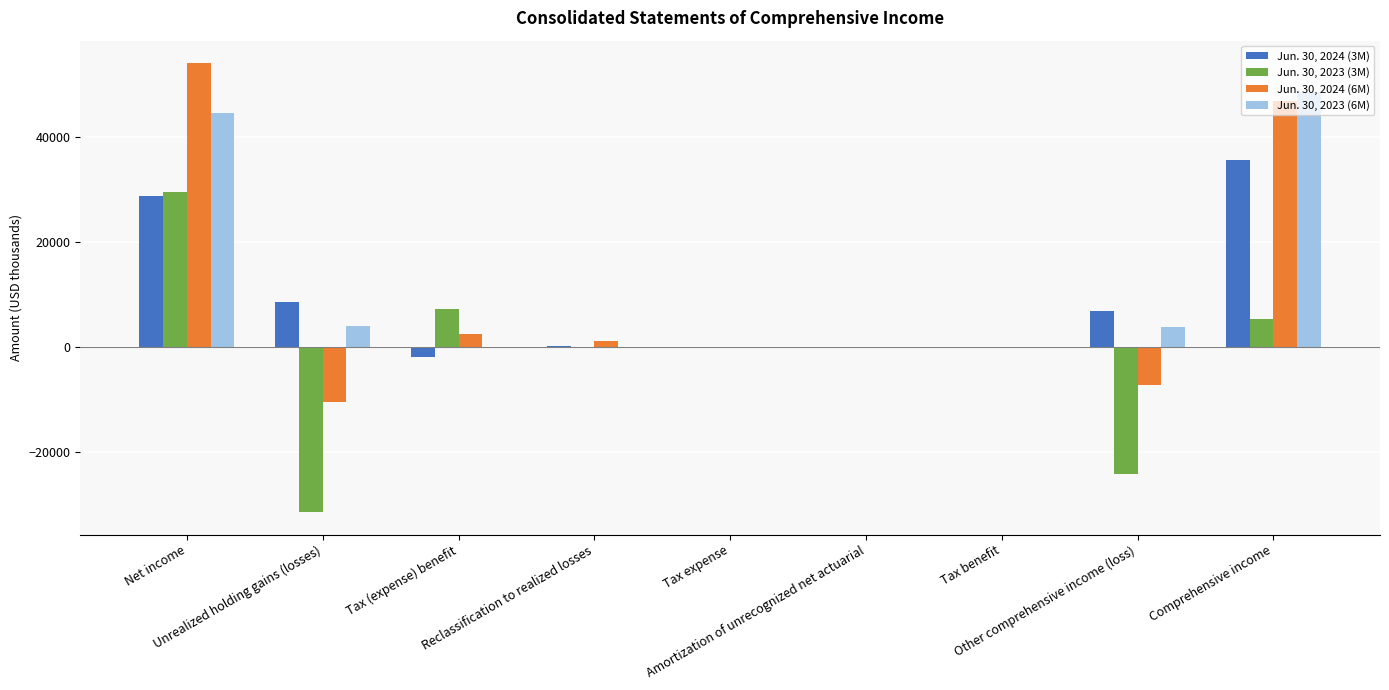

Between Comprehensive income and Tax benefit, which is larger?

Comprehensive income